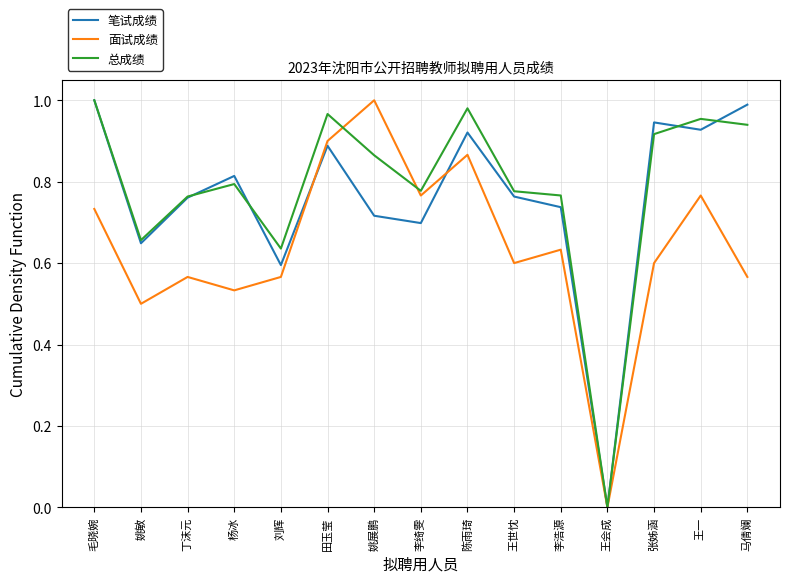

True or false: 面试成绩 and 总成绩 intersect in this chart.

True